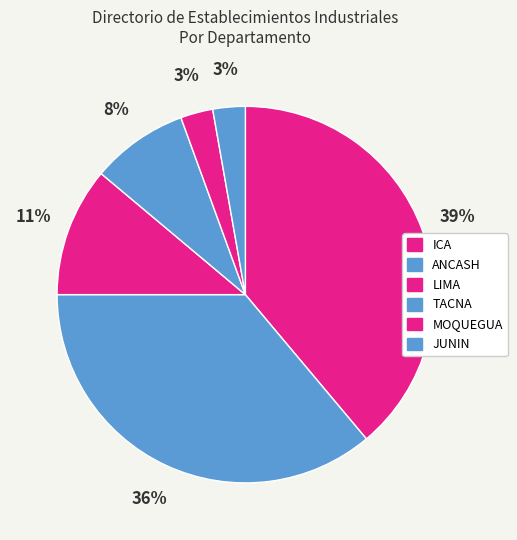

How many slices are in this pie chart?

6